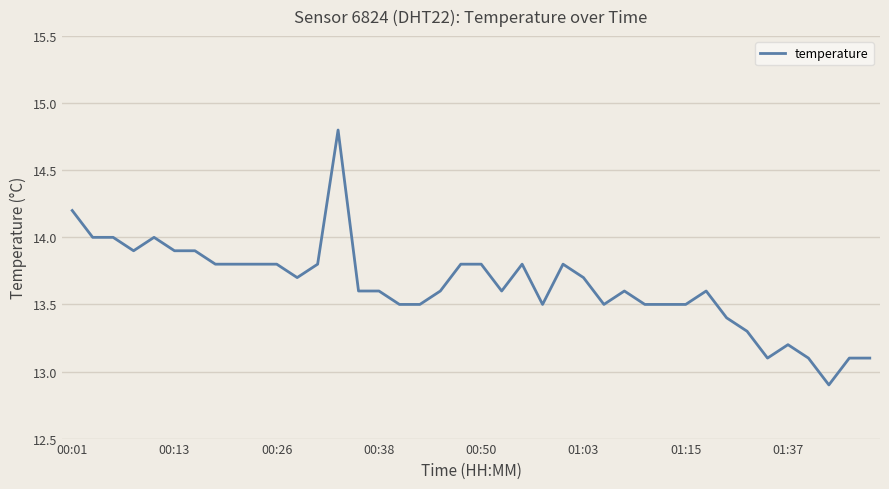

What is the difference between the maximum and minimum values?

1.9